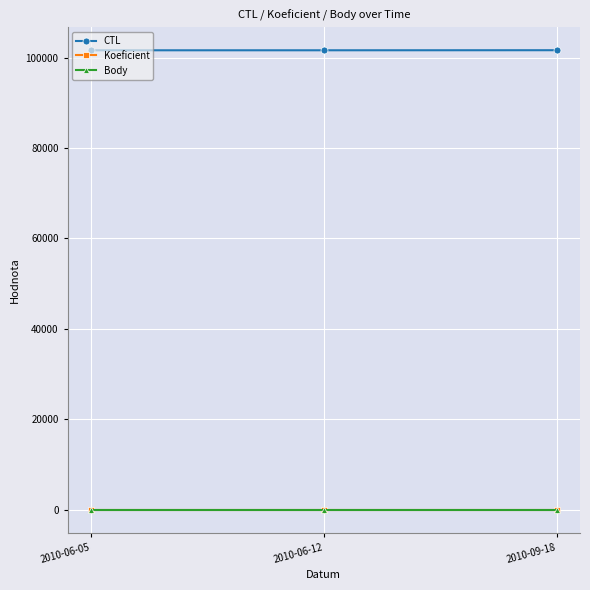

What is the sum of the Koeficient values at 2010-09-18 and 2010-06-05?

8